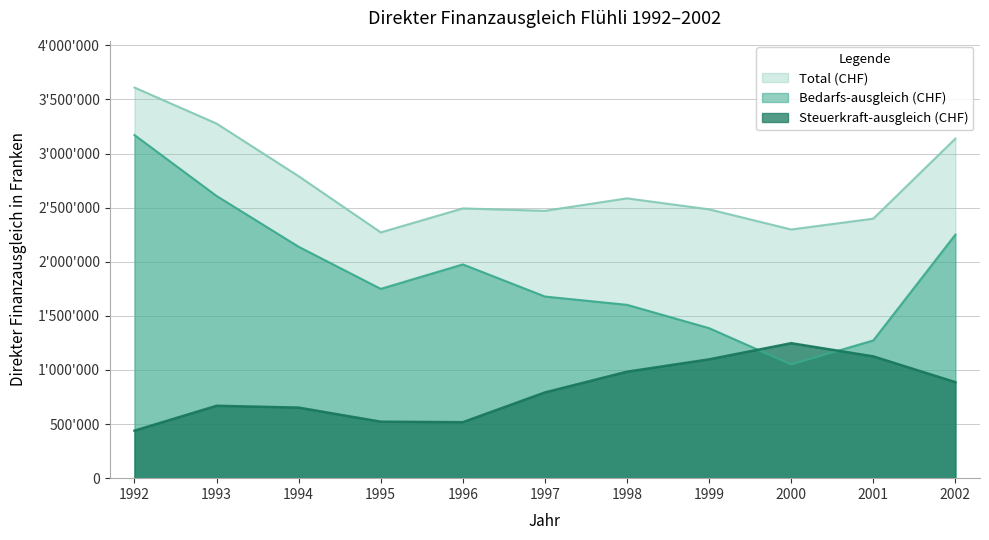

What is the spread (max minus min) of values at 2001?

1272598